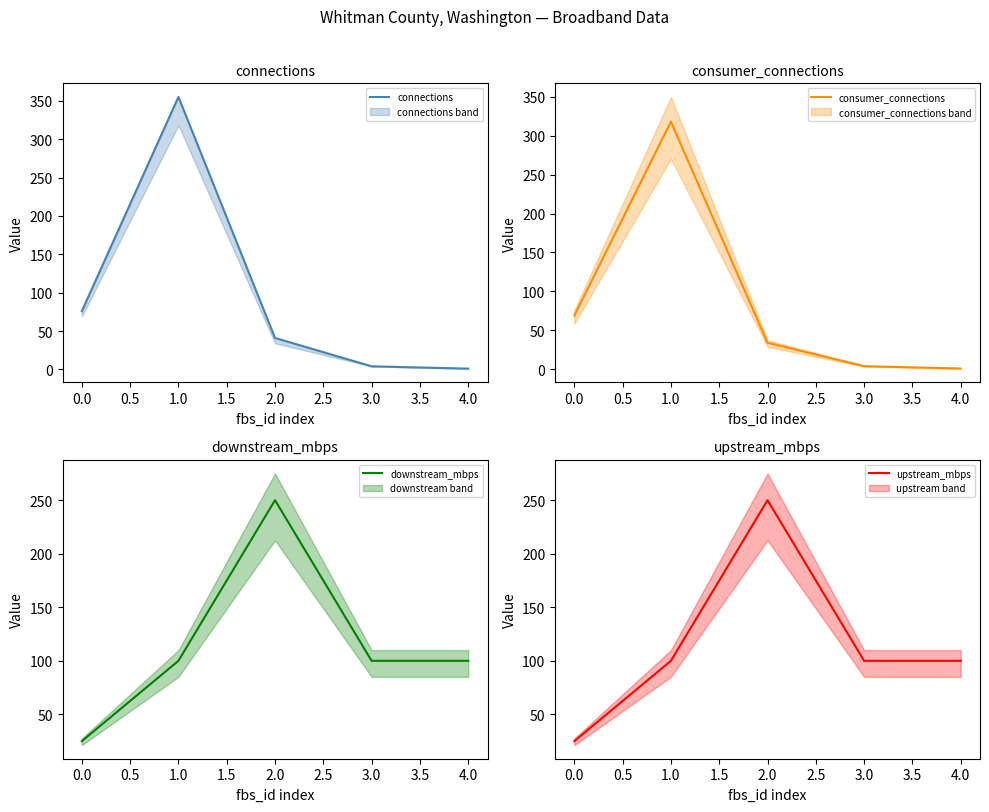

What is the difference between the maximum and second lowest values in the consumer_connections series?

314